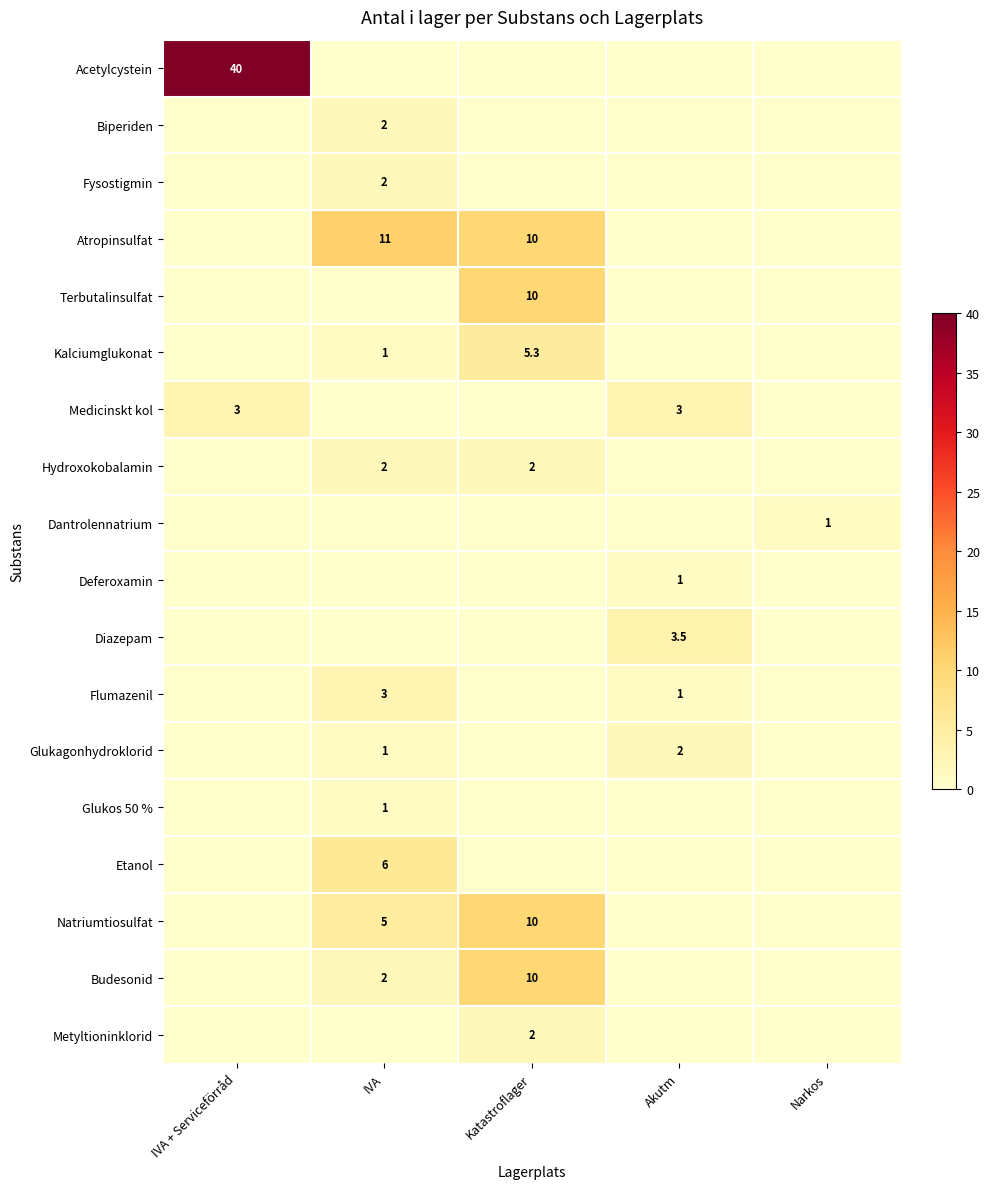

The Budesonid series shows 2.7 at IVA. True or false?

False